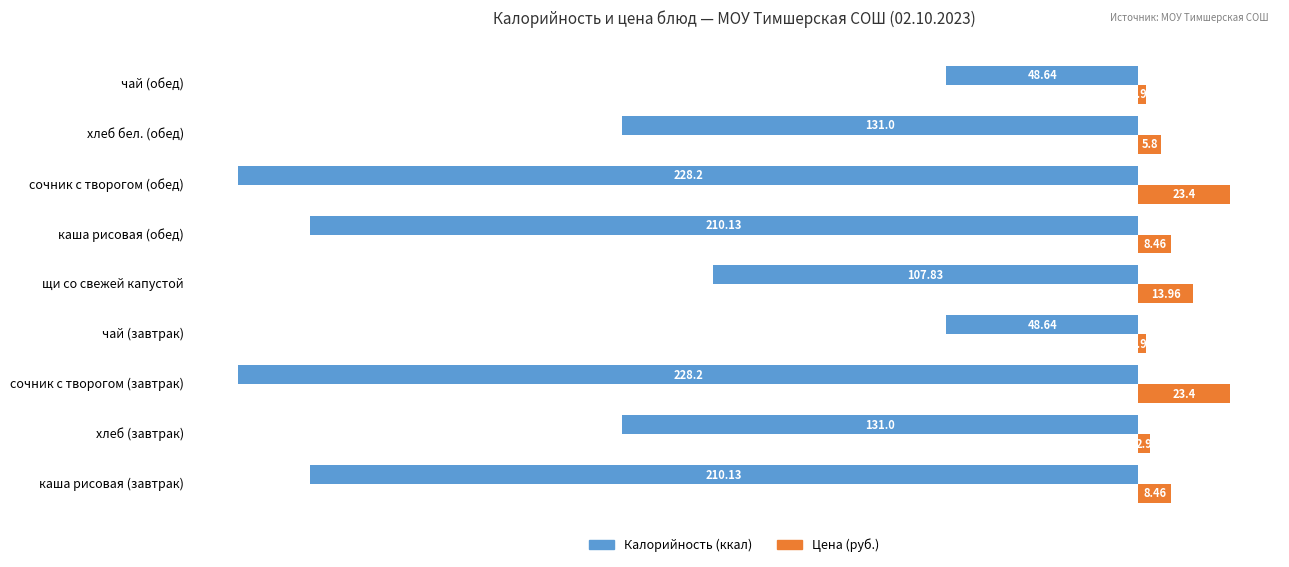

What is the maximum value shown in the chart?

23.4